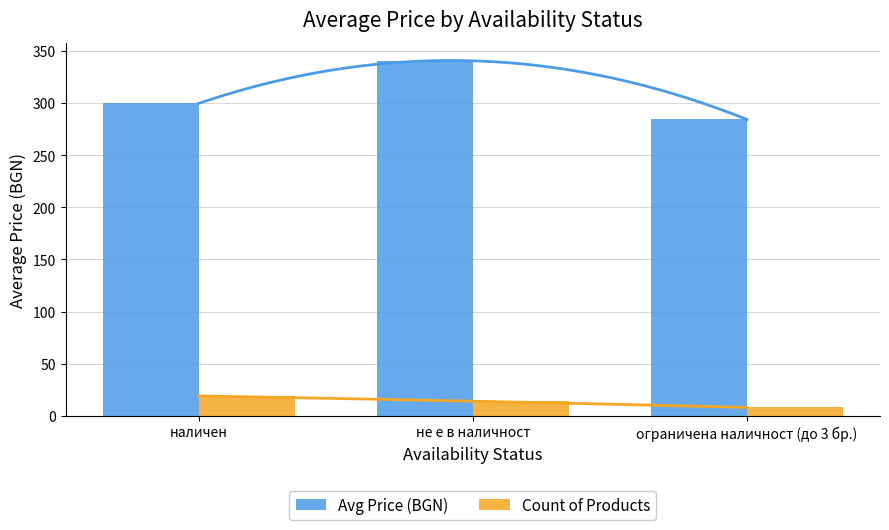

Reading left to right, transcribe all the data shown in this chart.

Avg Price (BGN): наличен=299.6	не е в наличност=340.5	ограничена наличност (до 3 бр.)=284.2
Count of Products: наличен=19.0	не е в наличност=14.0	ограничена наличност (до 3 бр.)=8.0